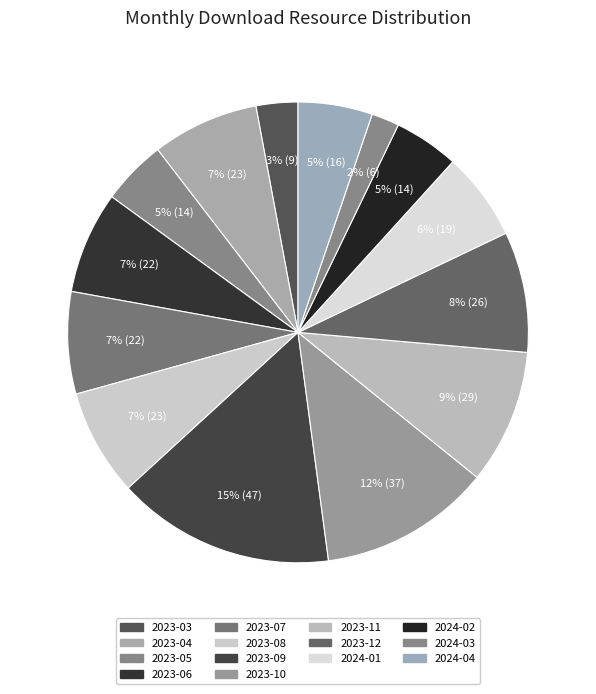

What is the smallest slice in the pie chart?

2024-03